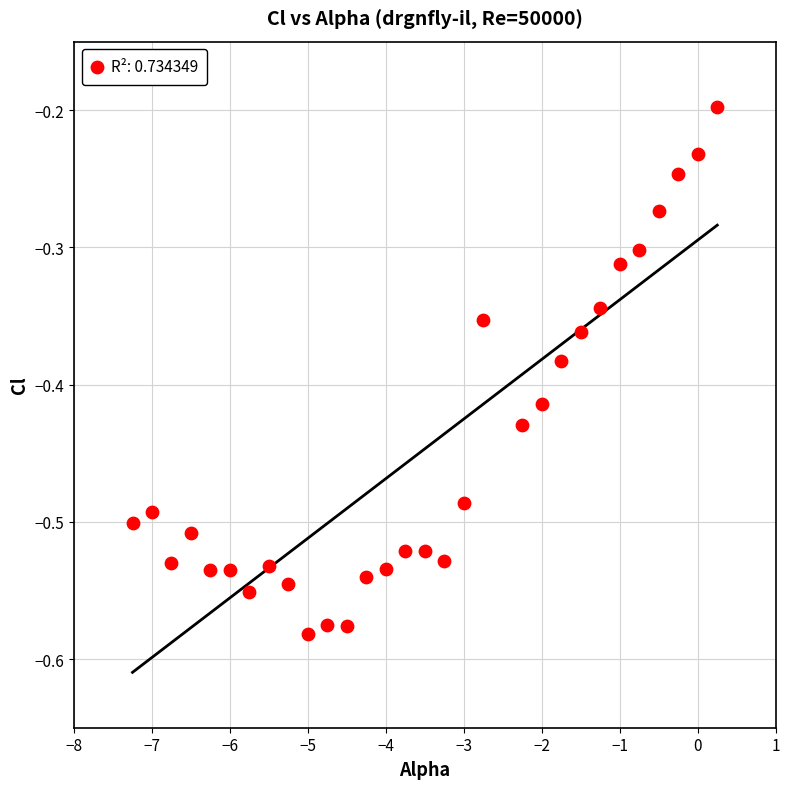

What is the range of X values (max minus min)?

7.5